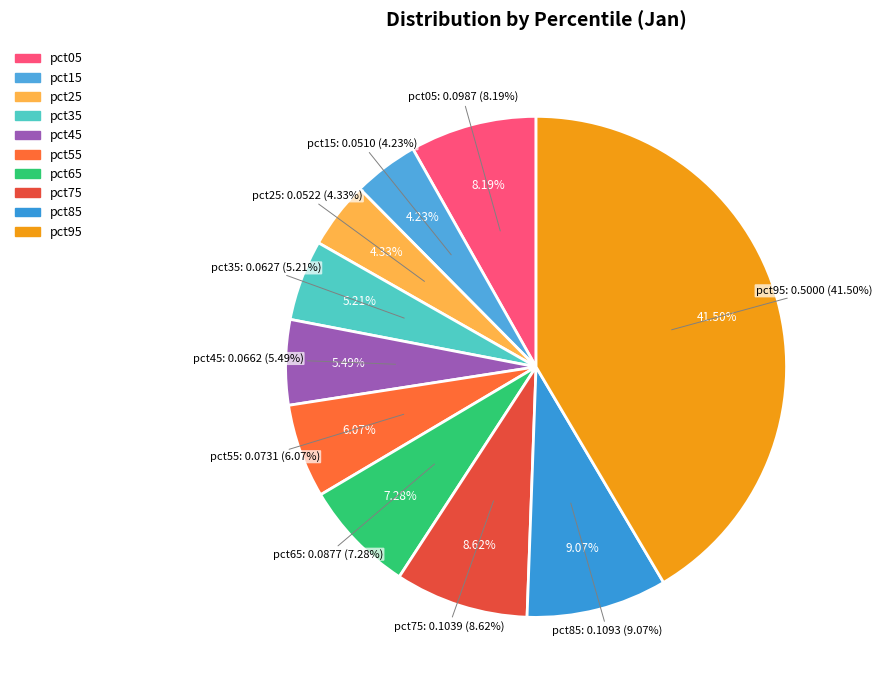

Rank the categories by value from lowest to highest.

pct15, pct25, pct35, pct45, pct55, pct65, pct05, pct75, pct85, pct95